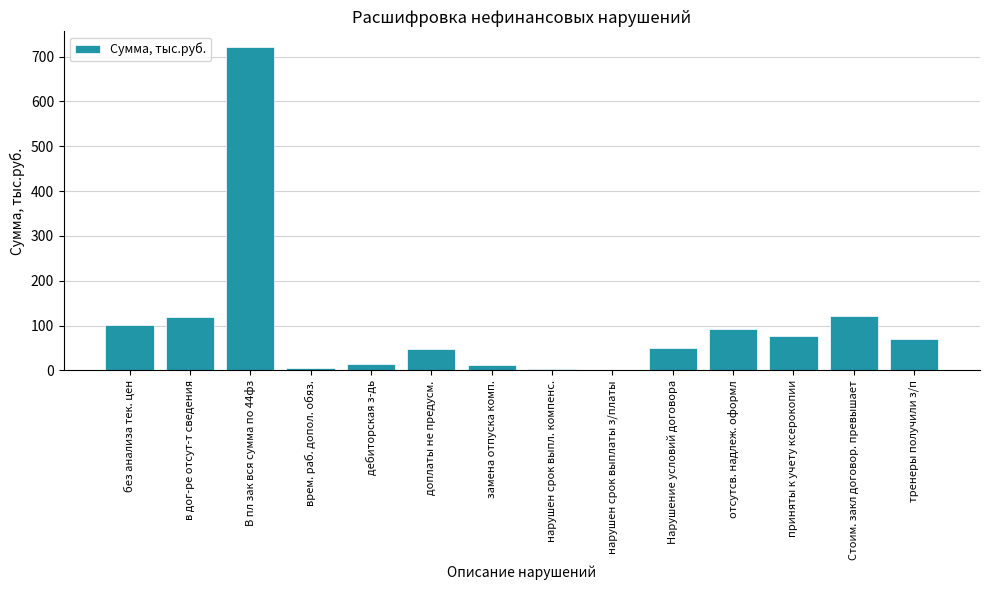

What is the sum of all values?

1436.7